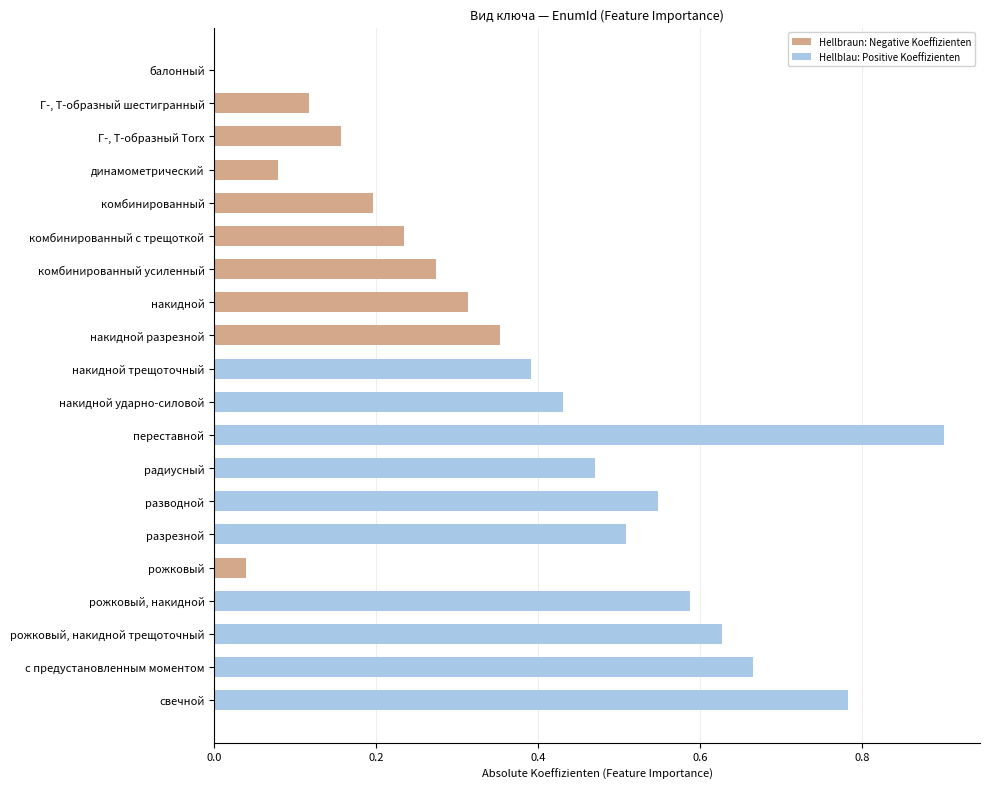

How many values in the Hellblau: Positive Koeffizienten series exceed 0?

10